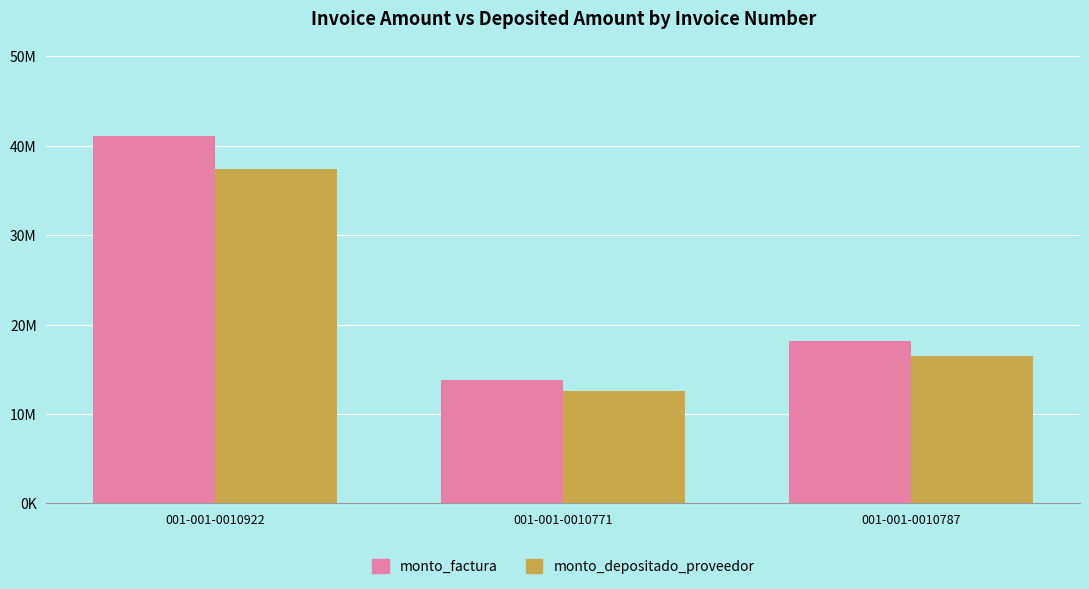

List the series in order of their peak value, highest first.

monto_factura, monto_depositado_proveedor